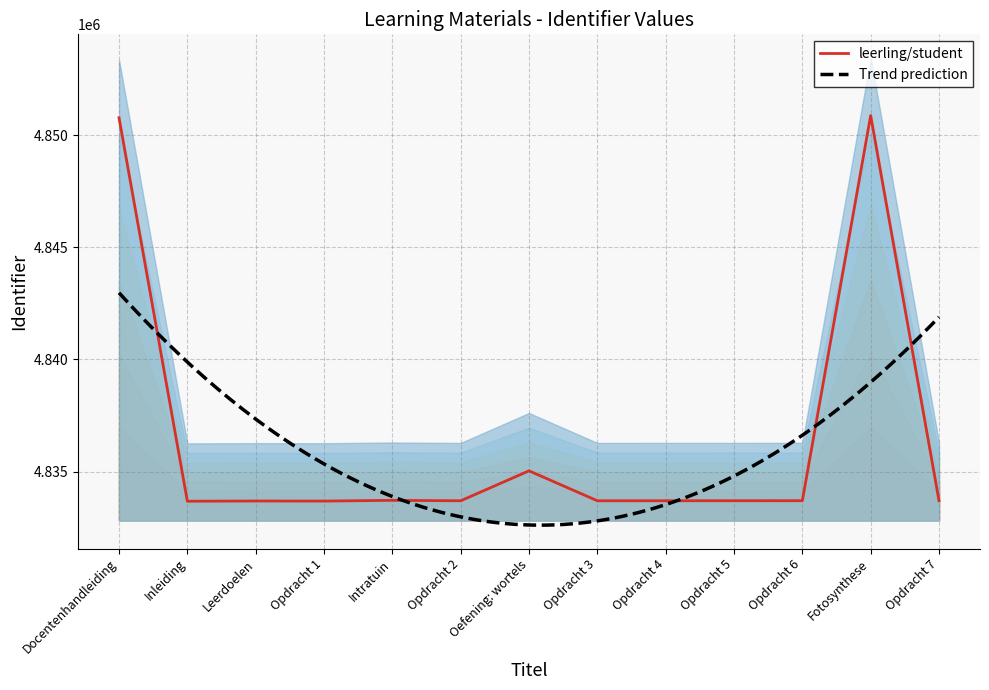

Reading left to right, what are all the values shown in this chart?

Docentenhandleiding=4850784	Inleiding=4833674	Leerdoelen=4833684	Opdracht 1=4833680	Intratuin=4833713	Opdracht 2=4833693	Oefening: wortels=4835030	Opdracht 3=4833694	Opdracht 4=4833695	Opdracht 5=4833696	Opdracht 6=4833697	Fotosynthese=4850883	Opdracht 7=4833698